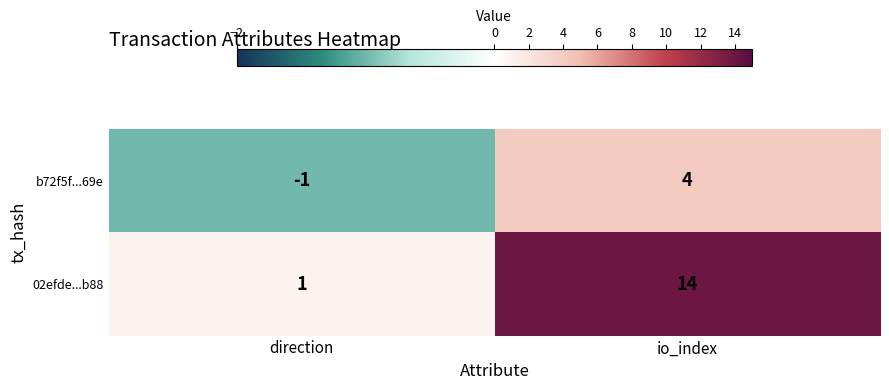

What value does the 02efde...b88 series have at io_index?

14